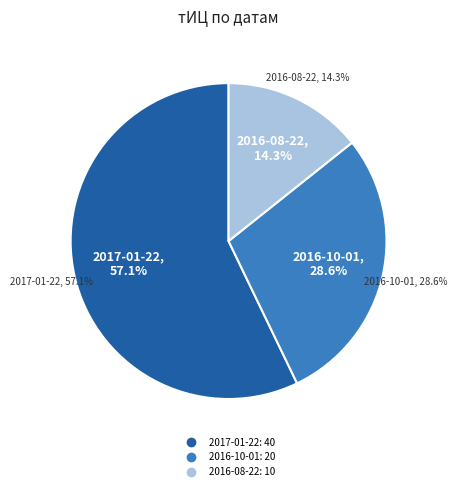

Does 2017-01-22 represent more than half of the total?

Yes